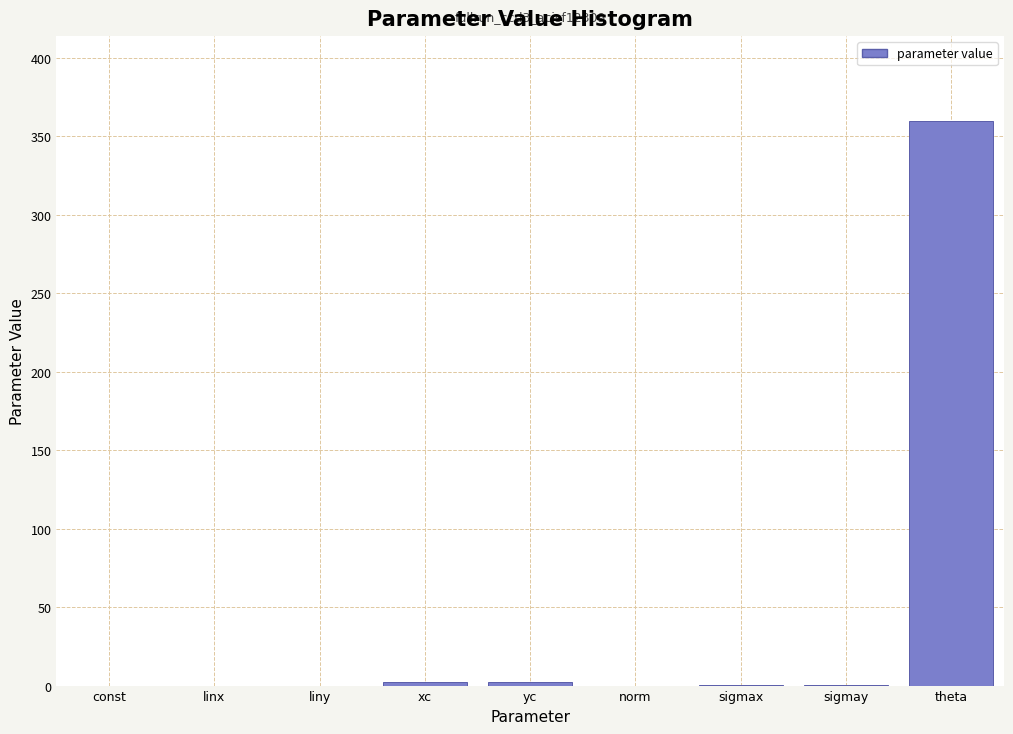

Between xc and theta, which is larger?

theta